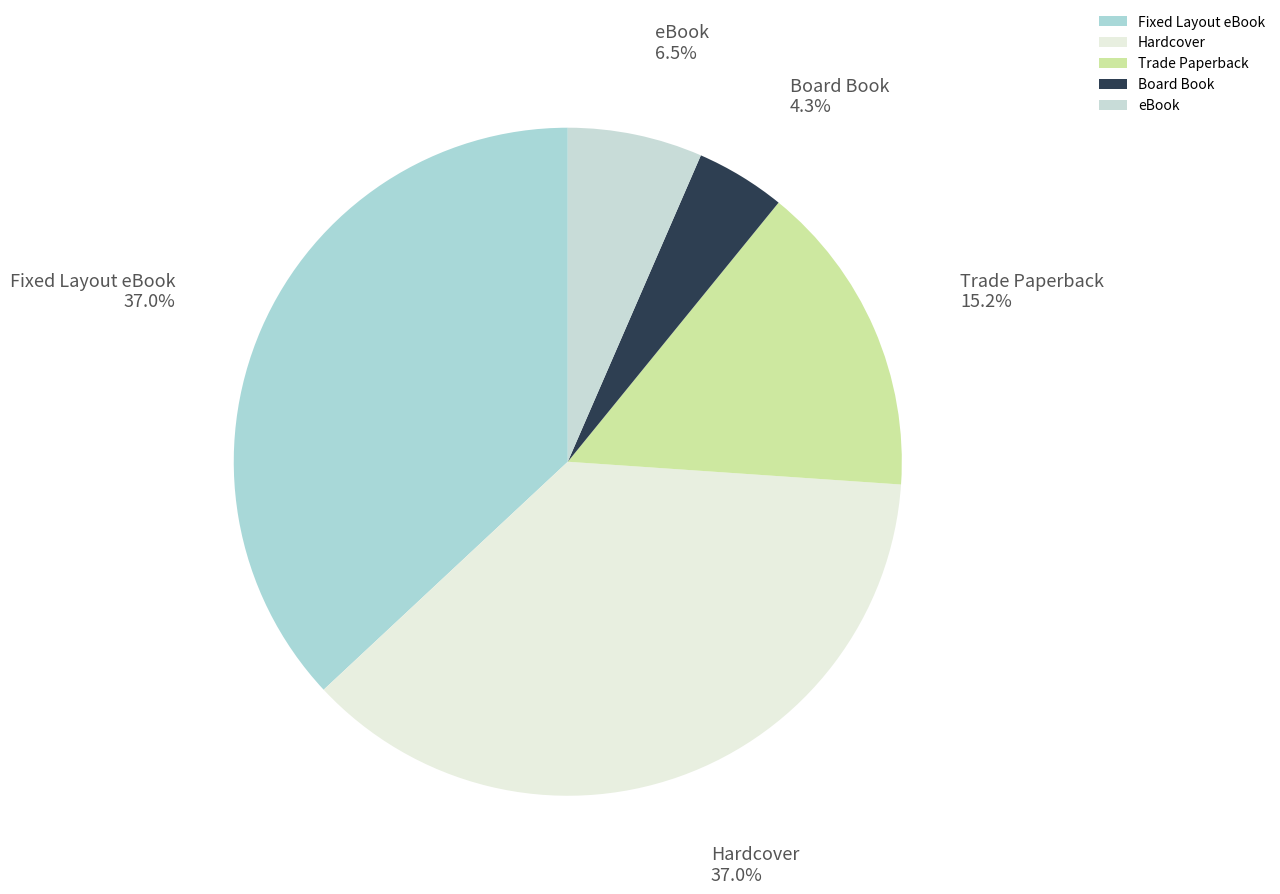

Which has a higher value, Trade Paperback or eBook?

Trade Paperback